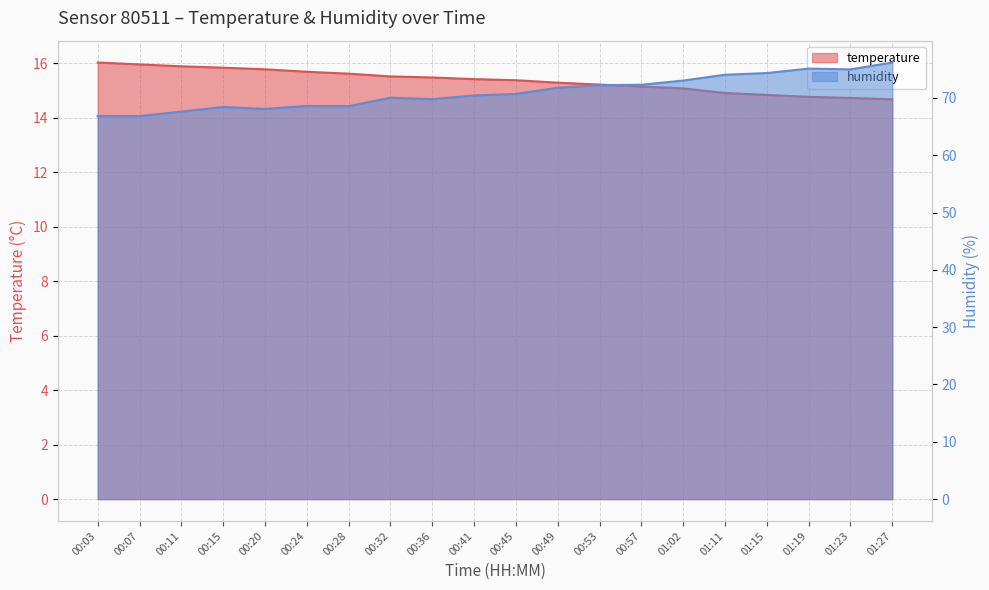

Reading right to left, what are all the values shown in this chart?

temperature: 14.7	14.7	14.8	14.8	14.9	15.1	15.1	15.2	15.3	15.4	15.4	15.5	15.5	15.6	15.7	15.8	15.8	15.9	15.9	16.0
humidity: 76.2	75.0	75.1	74.3	74.0	73.0	72.3	72.2	71.8	70.7	70.4	69.8	70.0	68.6	68.6	68.1	68.4	67.6	66.8	66.8